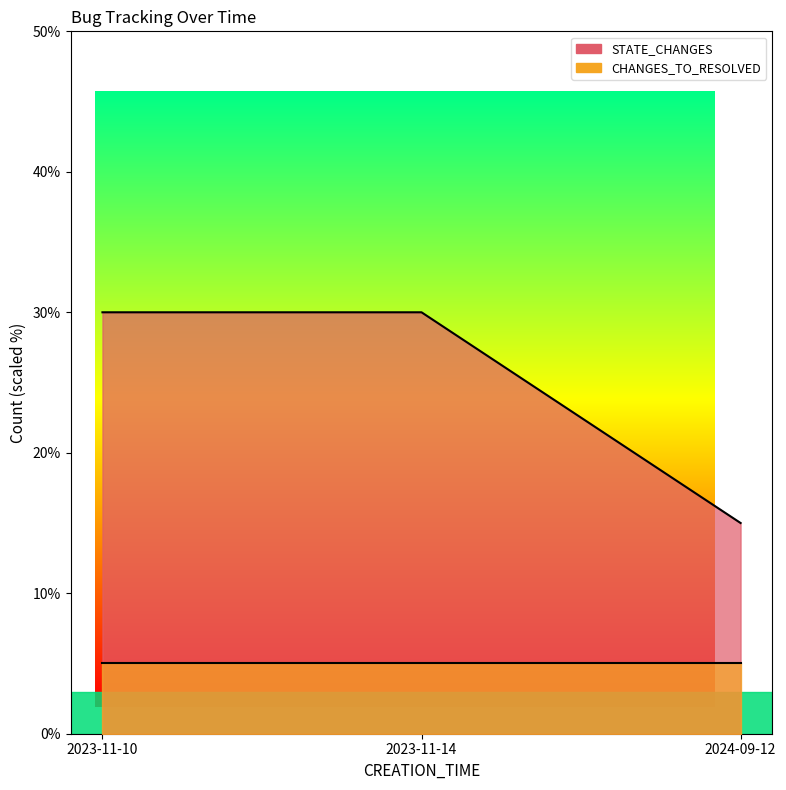

What is the label of the 1st point from the left?

2023-11-10